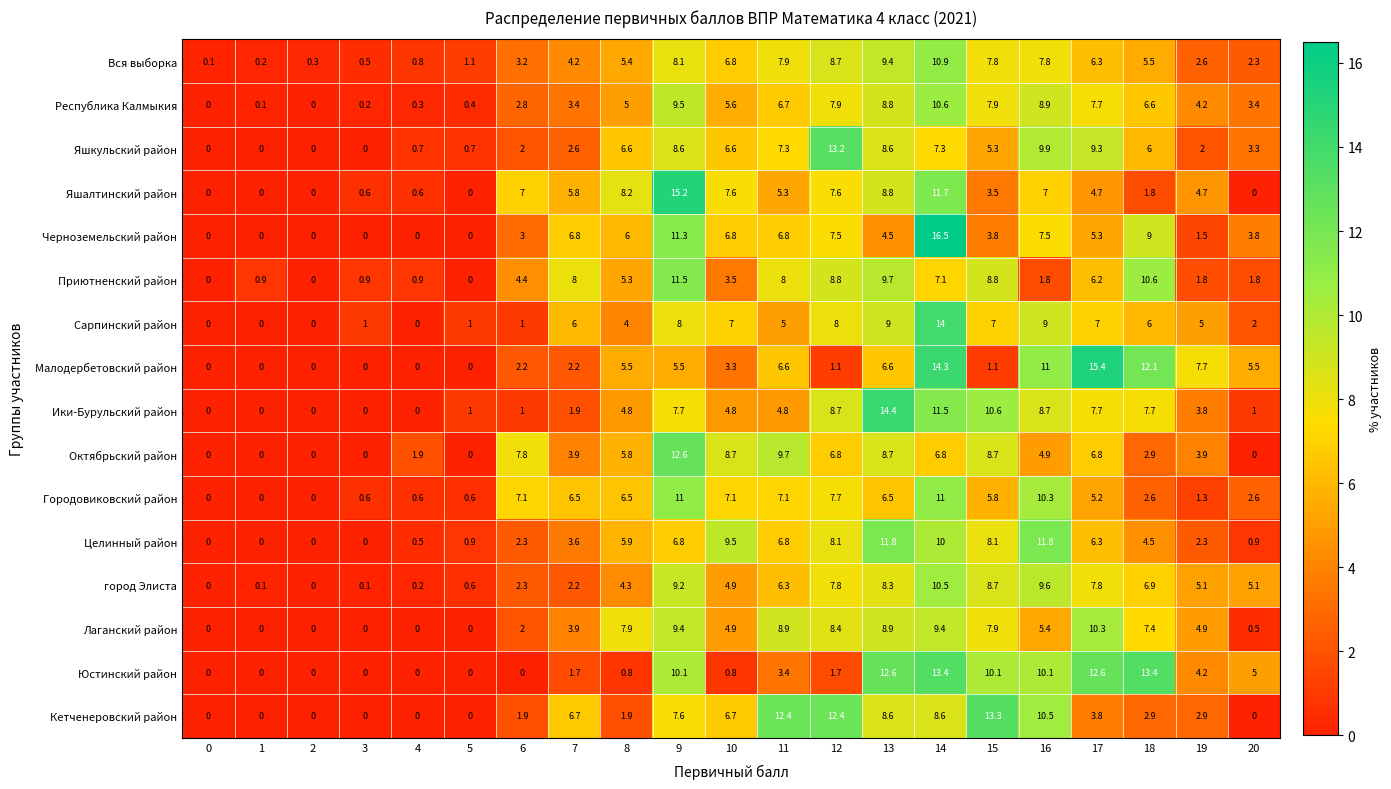

What is the total value across all series at 15?

118.4